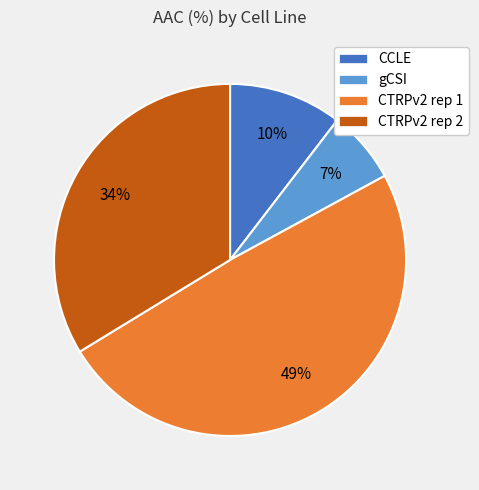

Which has a higher value, CCLE or CTRPv2 rep 2?

CTRPv2 rep 2